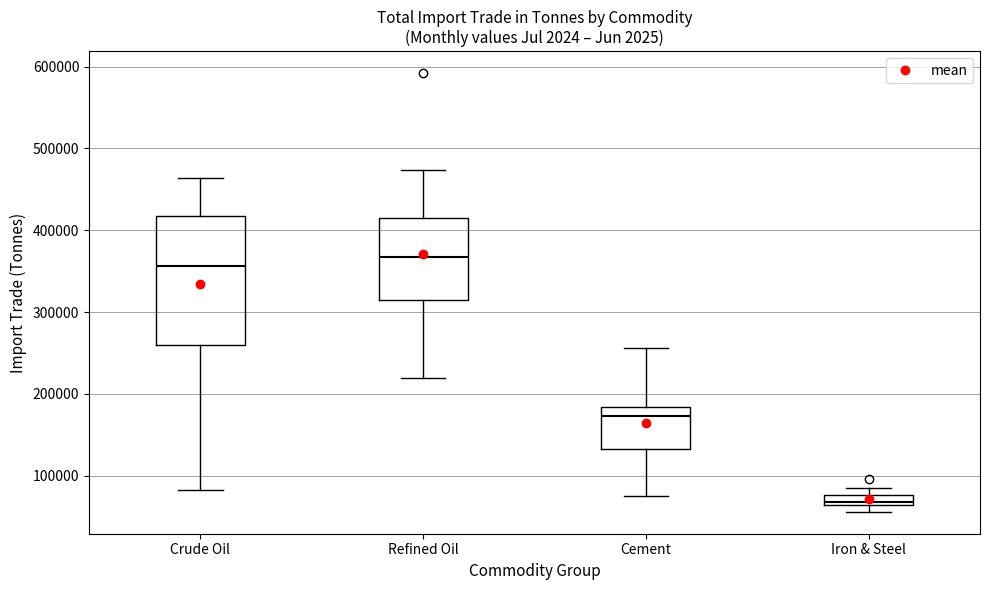

Which box's median line is the highest?

Refined Oil